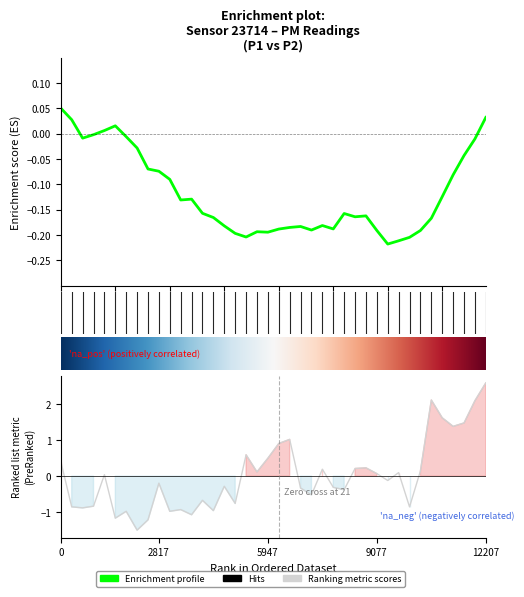

Does the chart have visible grid lines?

No